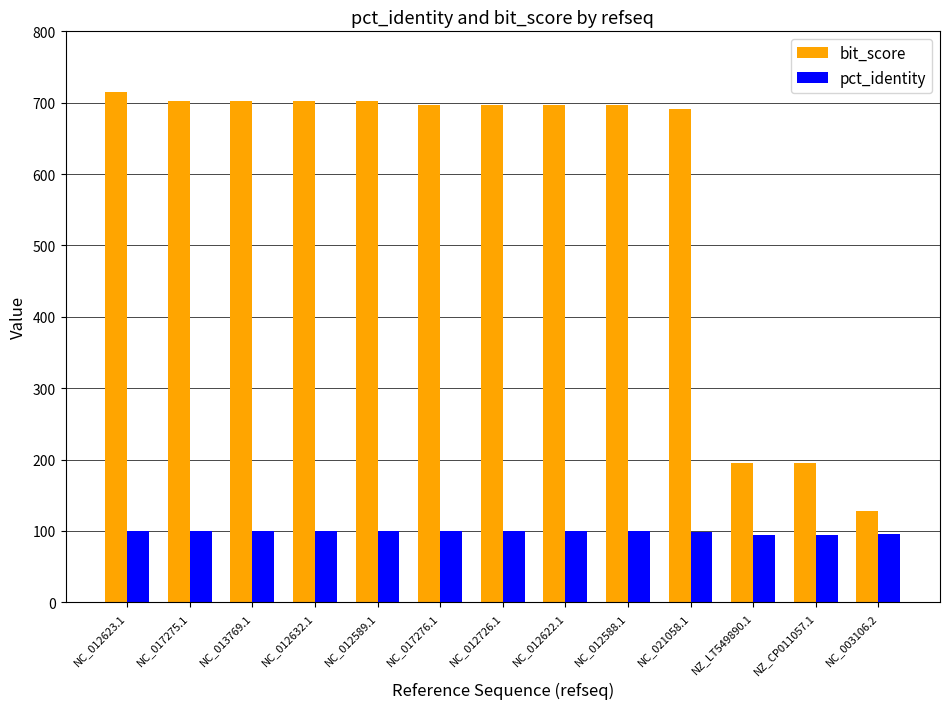

List the series in order of their peak value, lowest first.

pct_identity, bit_score